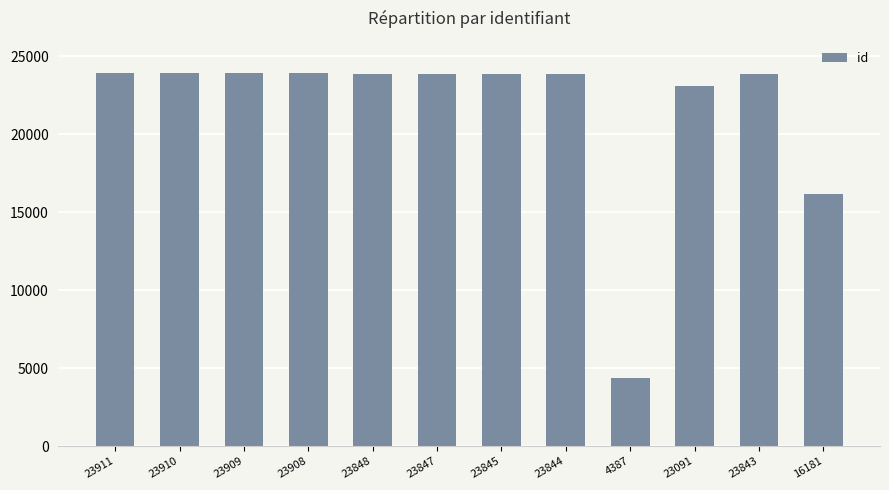

What is the difference between the second highest and minimum values?

19523